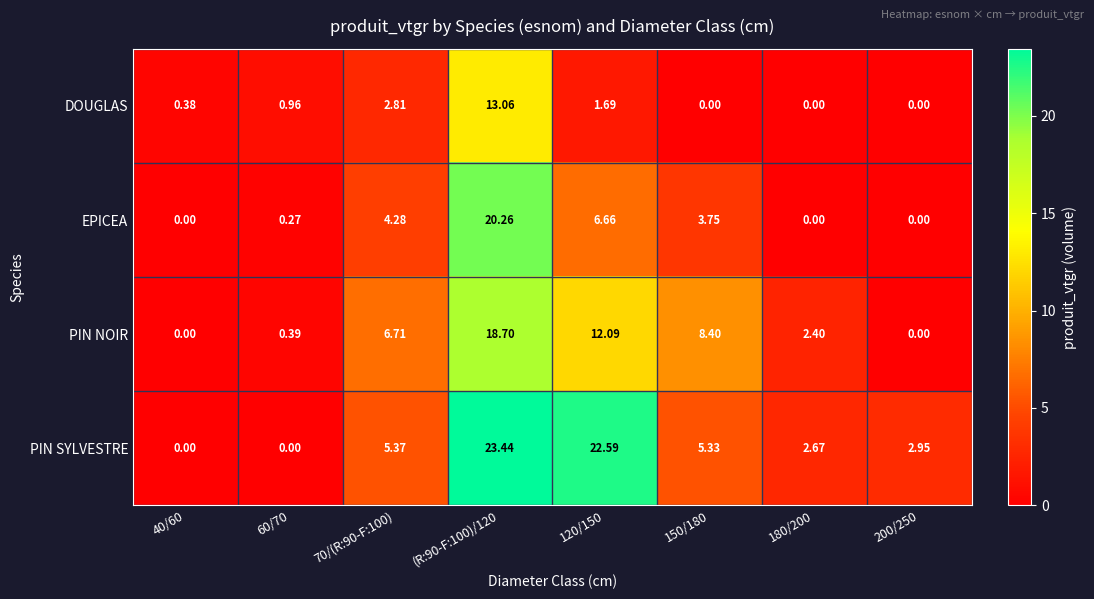

How many distinct data groups are displayed?

4